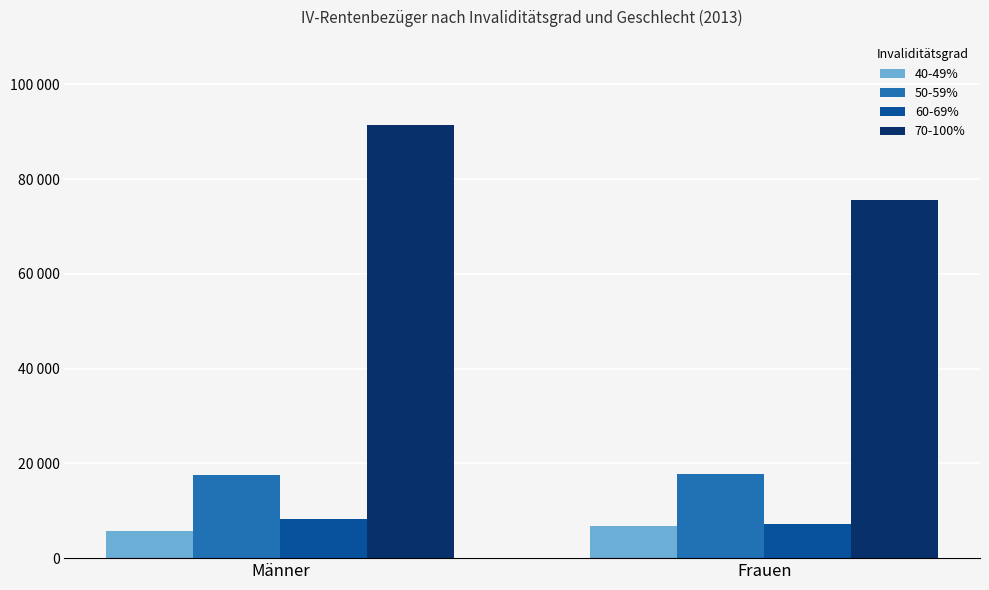

Are the bars horizontal?

No